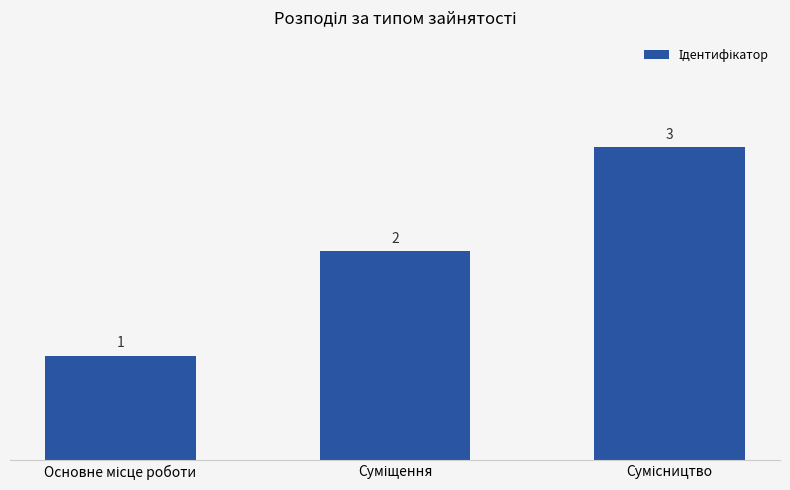

What is the greatest value displayed?

3